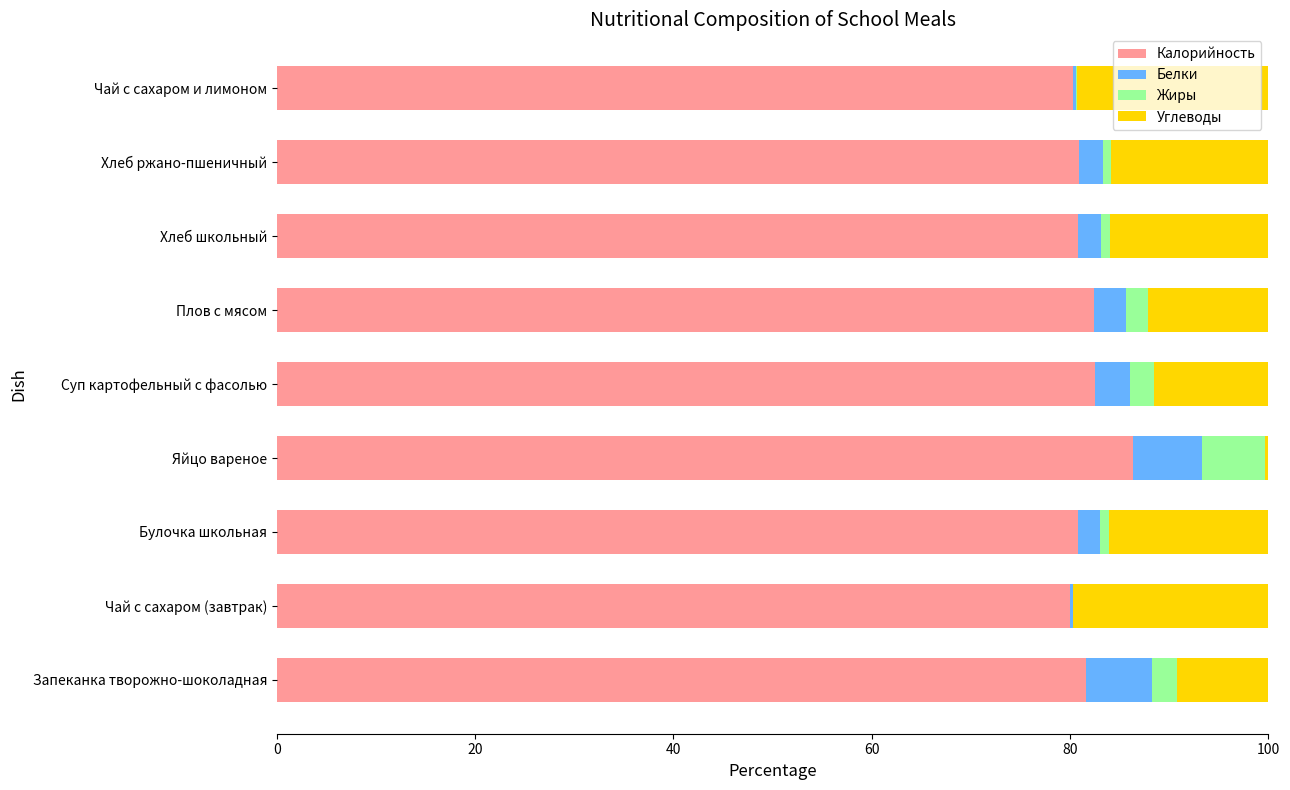

The Калорийность series shows 136.2 at Хлеб ржано-пшеничный. True or false?

False